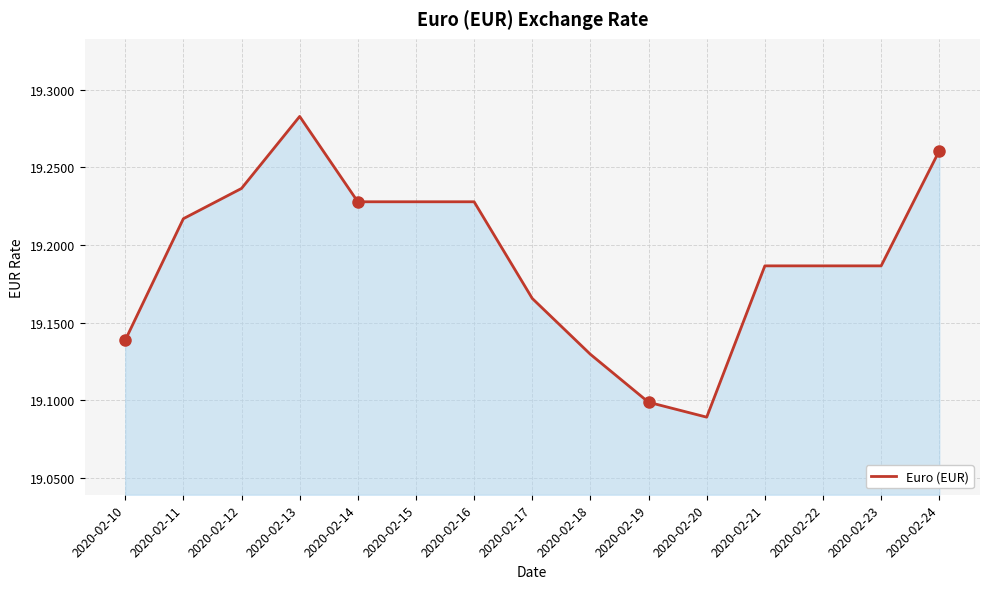

The chart shows a value of 33.3 at 2020-02-20. True or false?

False